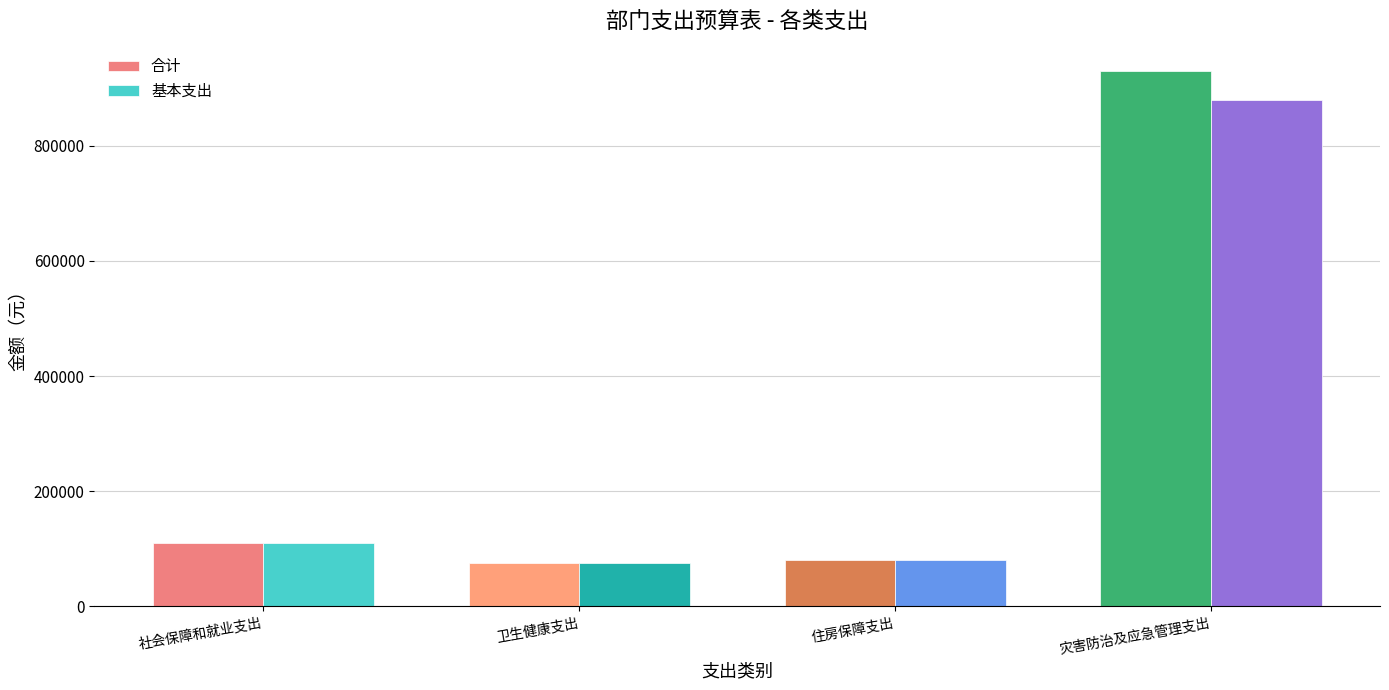

What is the label of the 2nd bar from the left?

卫生健康支出